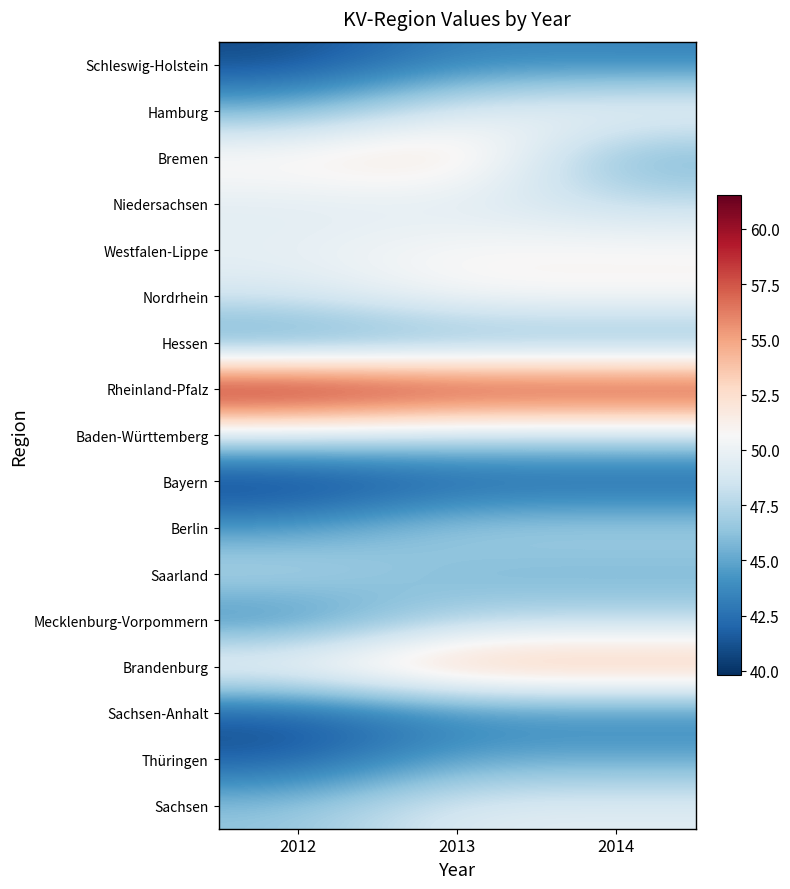

Reading left to right, extract all data points from this chart.

Schleswig-Holstein: 2012=40.8	2013=43.5	2014=43.3
Hamburg: 2012=45.5	2013=49.5	2014=50.8
Bremen: 2012=51.6	2013=53.0	2014=45.1
Niedersachsen: 2012=49.3	2013=49.3	2014=48.0
Westfalen-Lippe: 2012=49.8	2013=50.9	2014=50.9
Nordrhein: 2012=48.9	2013=51.0	2014=51.0
Hessen: 2012=43.8	2013=44.9	2014=44.9
Rheinland-Pfalz: 2012=61.5	2013=60.0	2014=60.0
Baden-Württemberg: 2012=48.7	2013=48.0	2014=48.0
Bayern: 2012=39.8	2013=41.3	2014=41.3
Berlin: 2012=44.5	2013=47.3	2014=47.3
Saarland: 2012=47.9	2013=45.5	2014=45.5
Mecklenburg-Vorpommern: 2012=43.1	2013=47.5	2014=47.5
Brandenburg: 2012=51.6	2013=55.1	2014=55.1
Sachsen-Anhalt: 2012=41.0	2013=43.2	2014=43.2
Thüringen: 2012=41.4	2013=45.0	2014=45.0
Sachsen: 2012=46.4	2013=49.5	2014=49.5